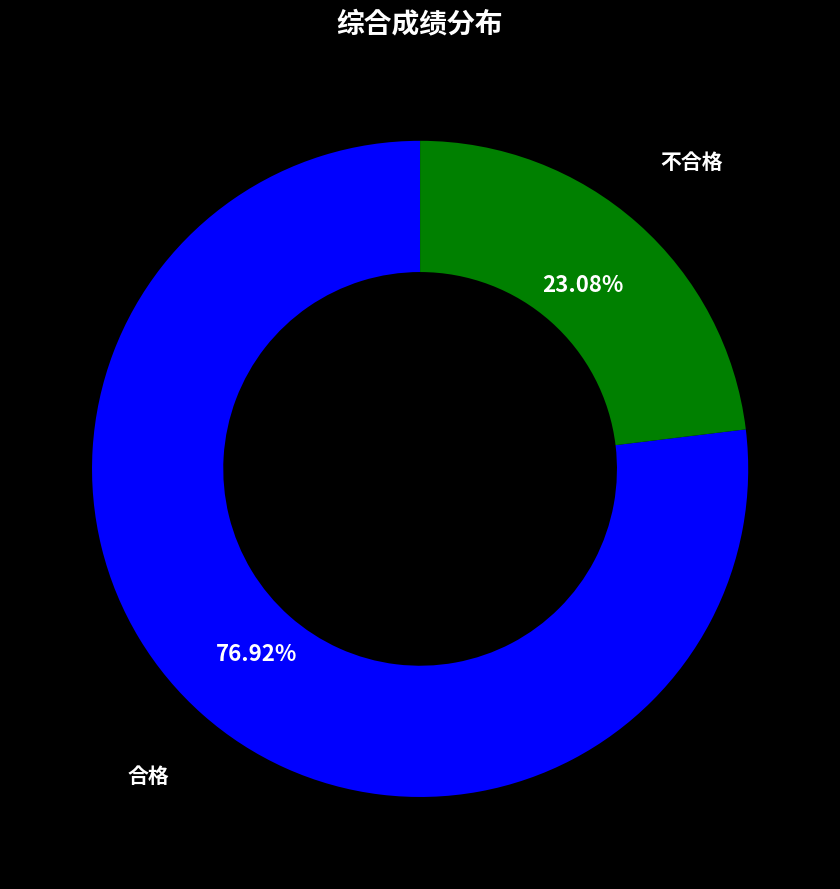

Is there a majority slice in this chart?

Yes